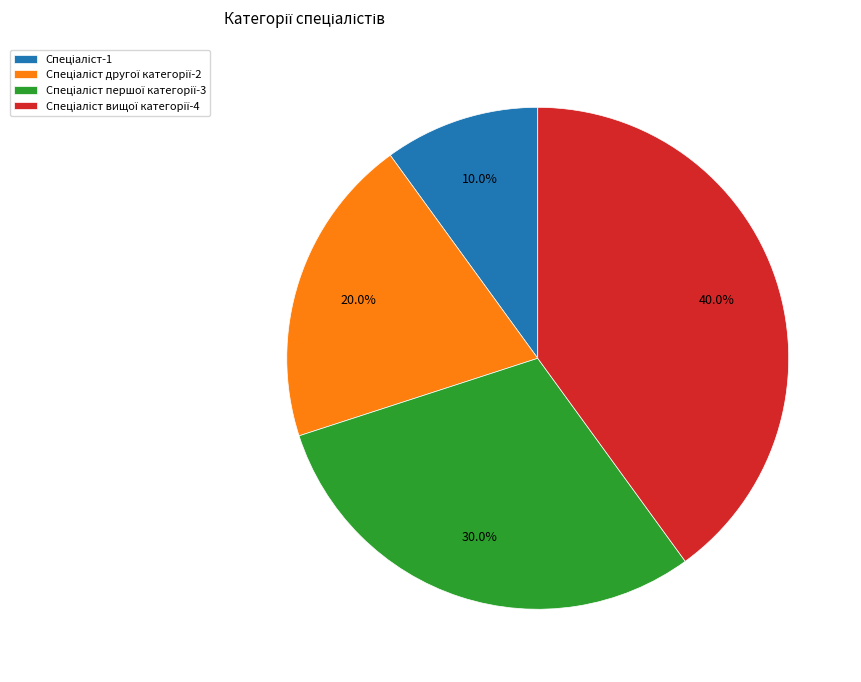

Is there a majority slice in this chart?

No